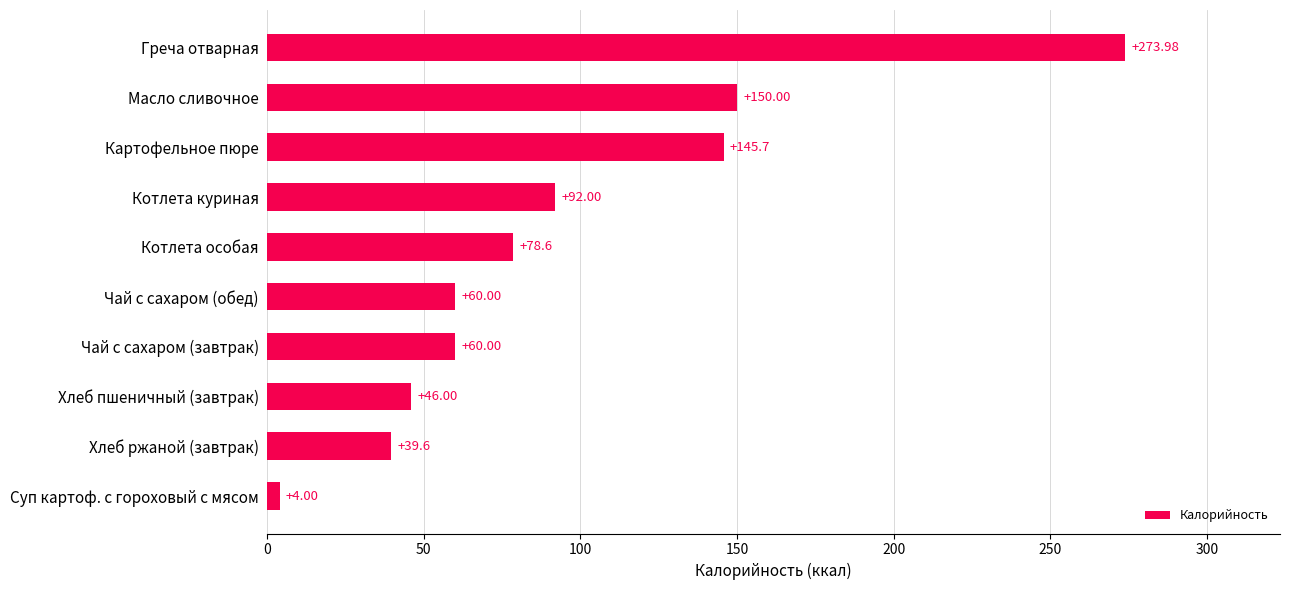

Where is the data nearest to the value 138?

Картофельное пюре